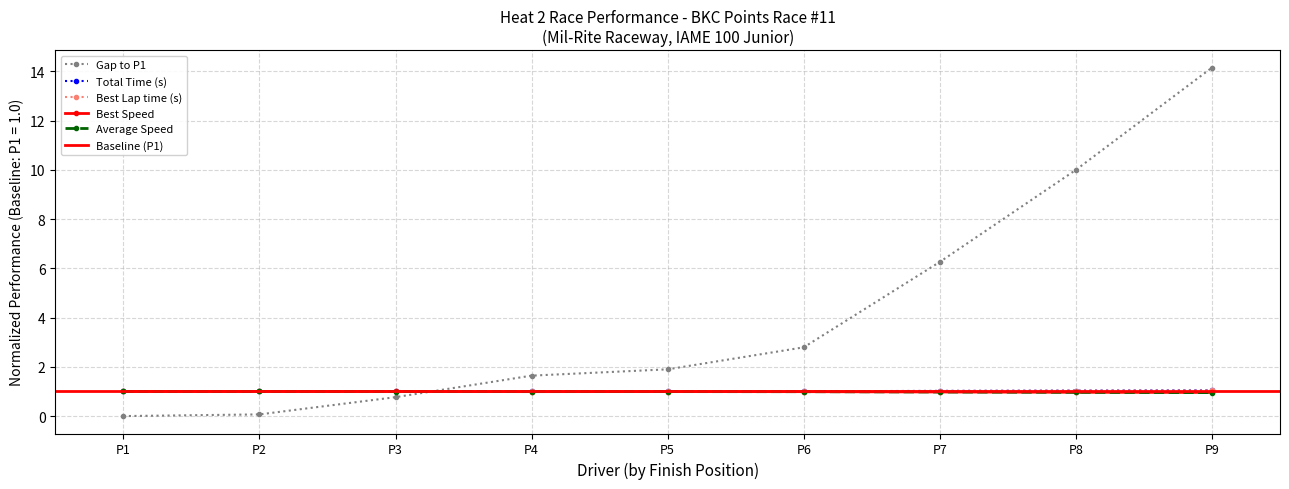

The value of Total Time (s) at P4 is 1.0. True or false?

True